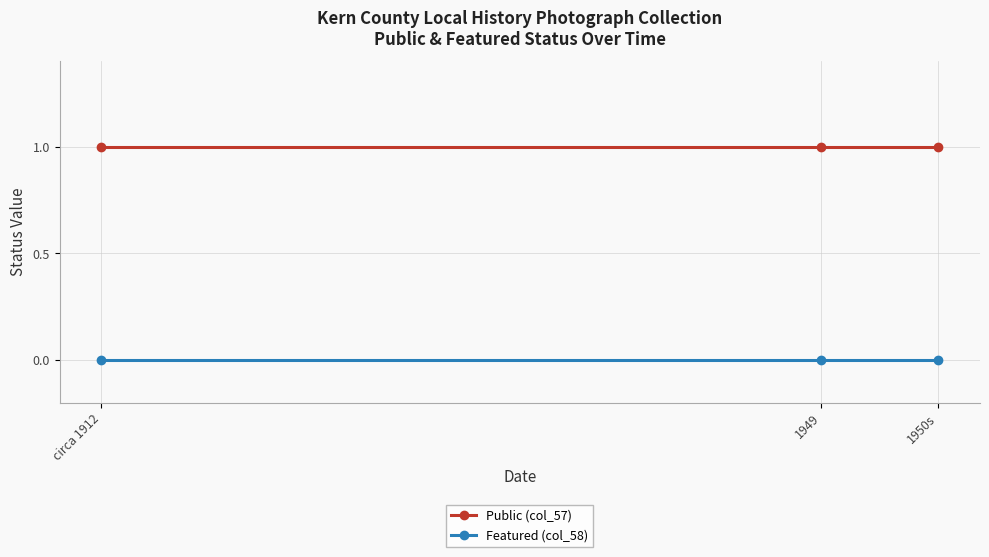

Reading left to right, what are all the values shown in this chart?

Public (col_57): 1	1	1
Featured (col_58): 0	0	0